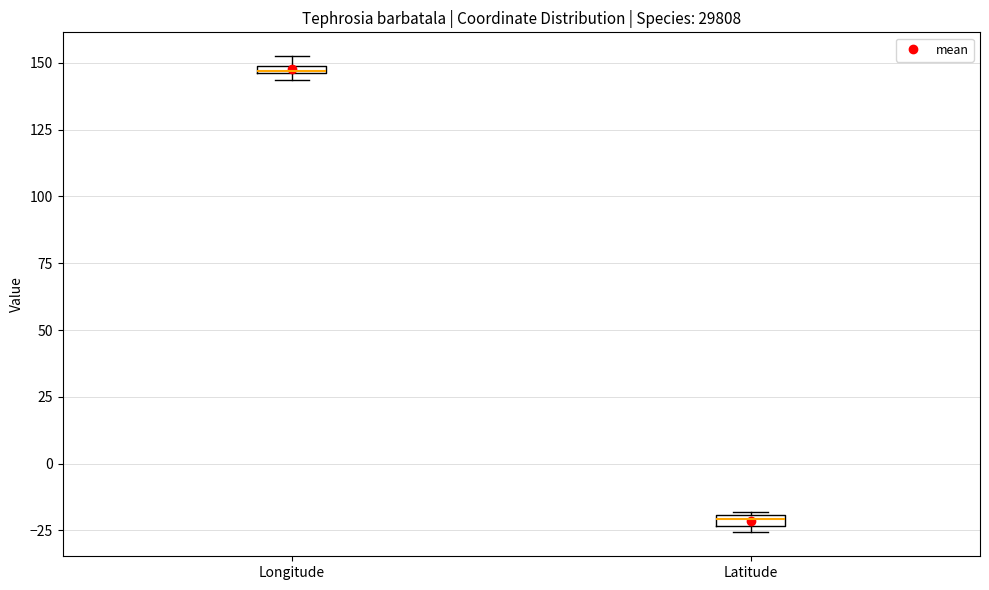

Where is the lower edge of the box for Latitude on the y-axis? The values are not printed on the chart, so give them approximately, as read against the axis.

-25